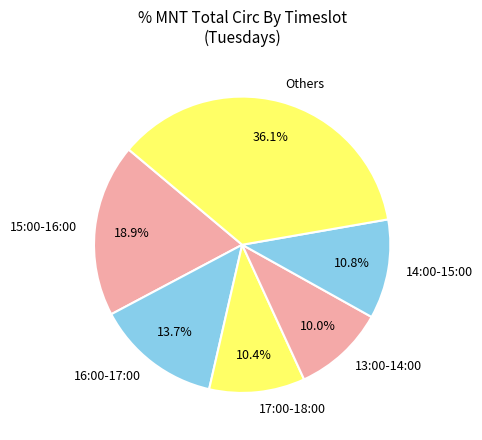

Count the number of slices in the pie.

6